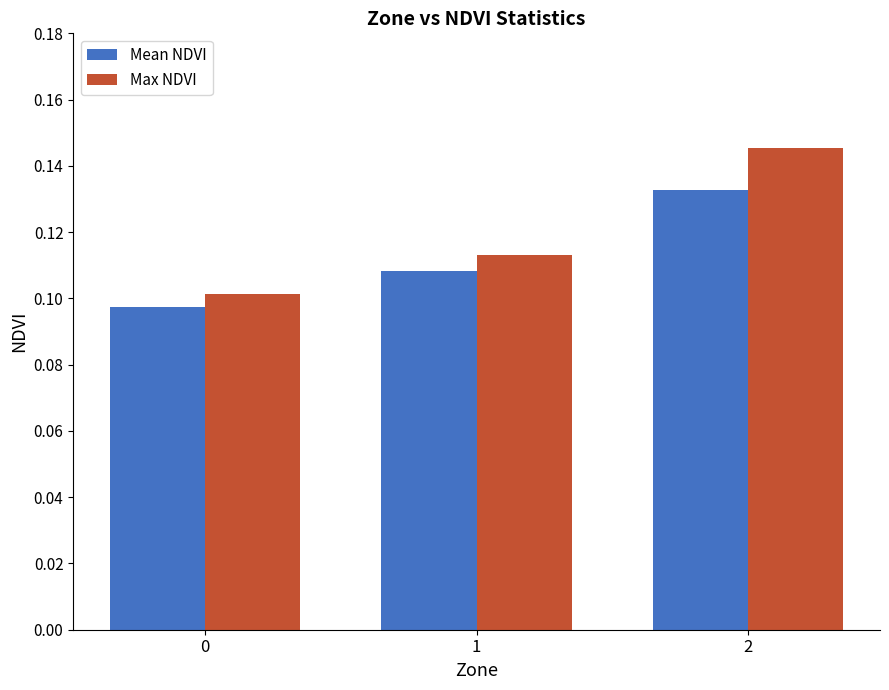

At how many categories does at least one series exceed 0?

3